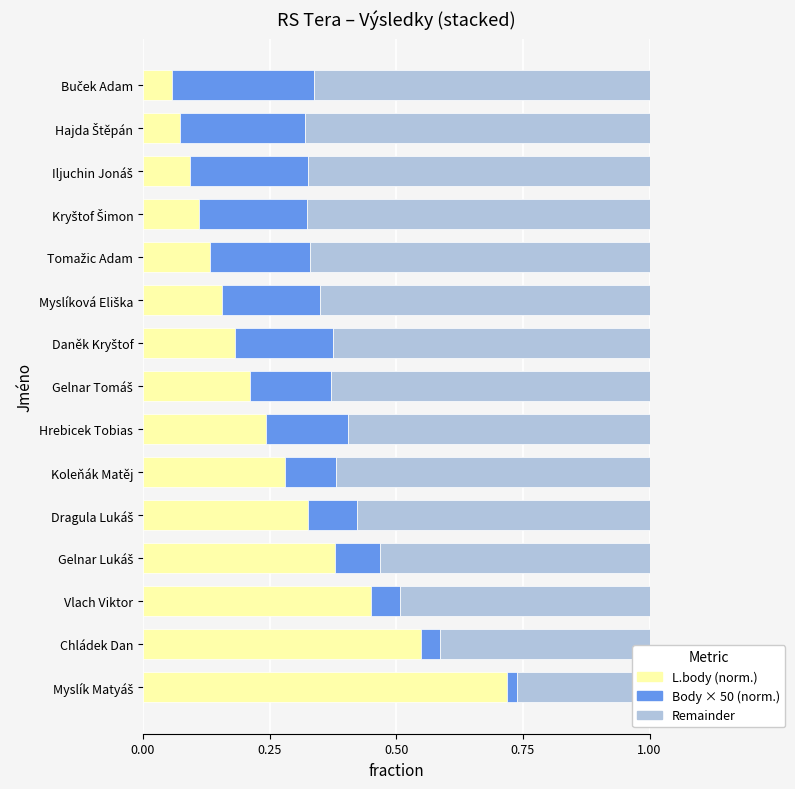

List the series in order of their overall mean, highest first.

Remainder, L.body (norm.), Body × 50 (norm.)